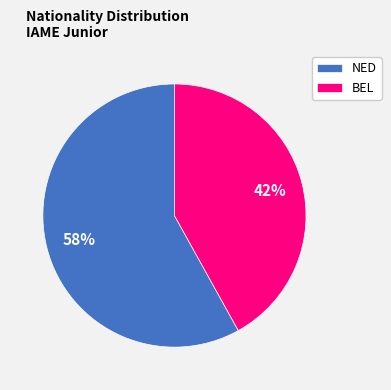

How many segments does this pie chart have?

2